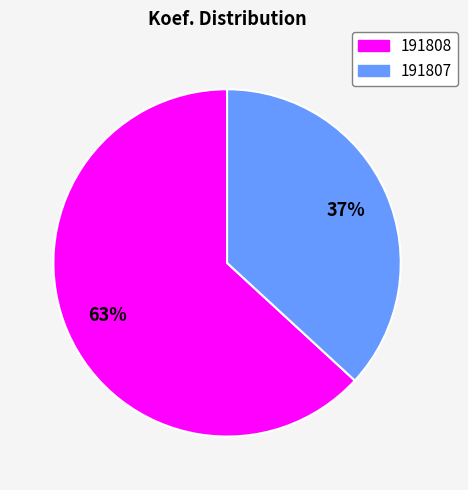

Is it true that 191808 is 63% of the pie?

True